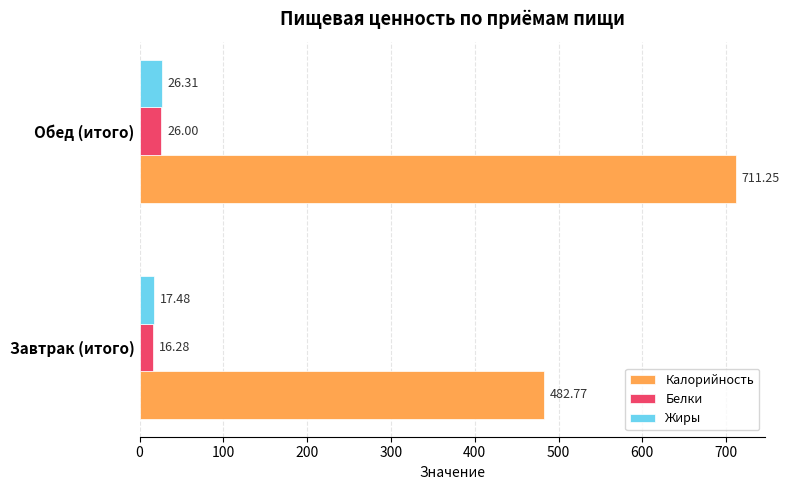

What is the average value of the Жиры series?

21.9